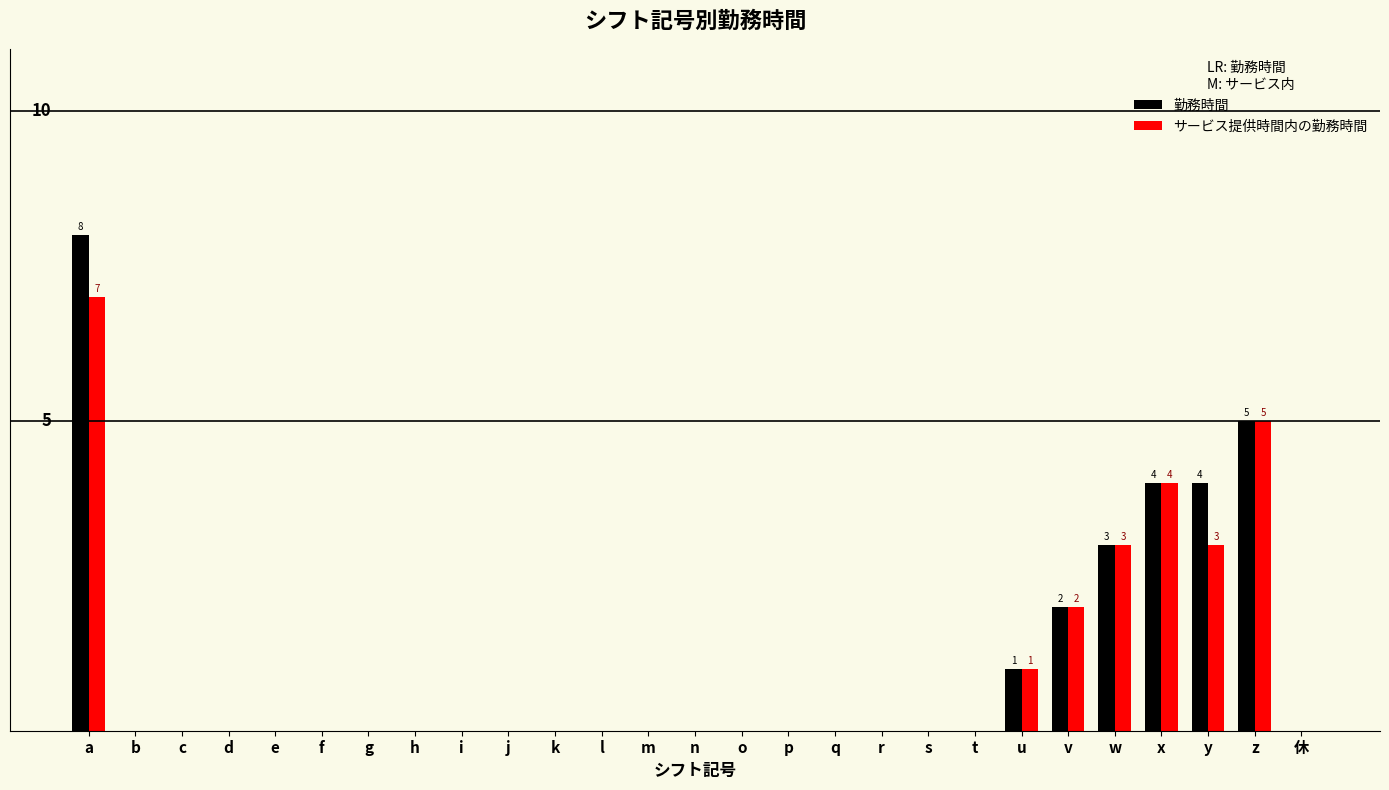

Which has a higher value, u or a?

a